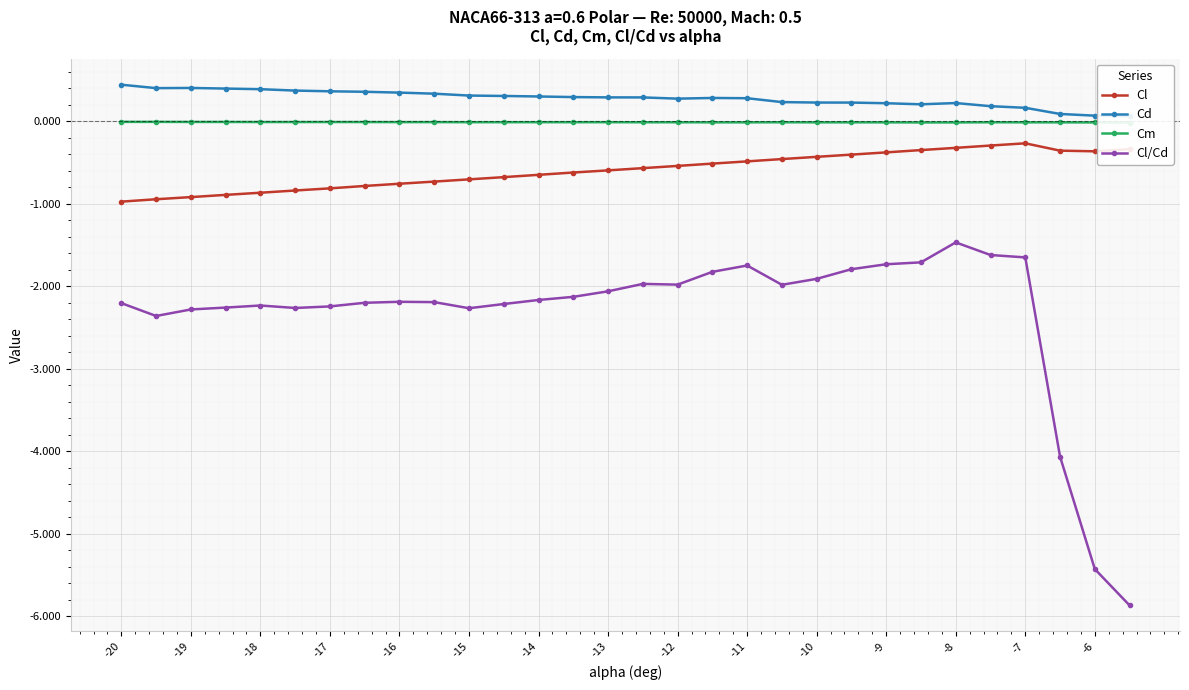

What is the approximate value of Cl/Cd at -12?

-2.0